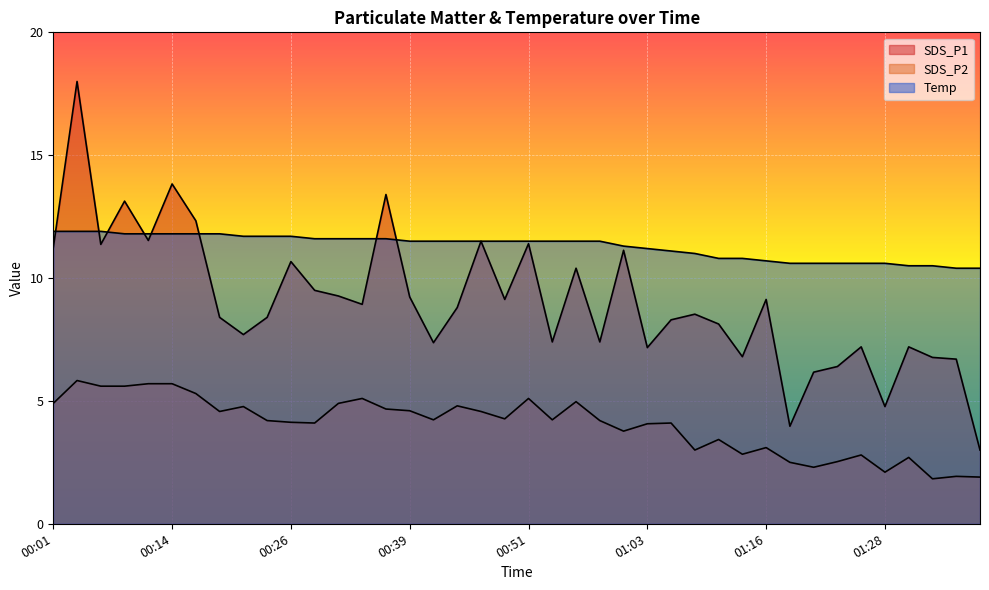

Read the SDS_P2 value at 00:29.

4.1